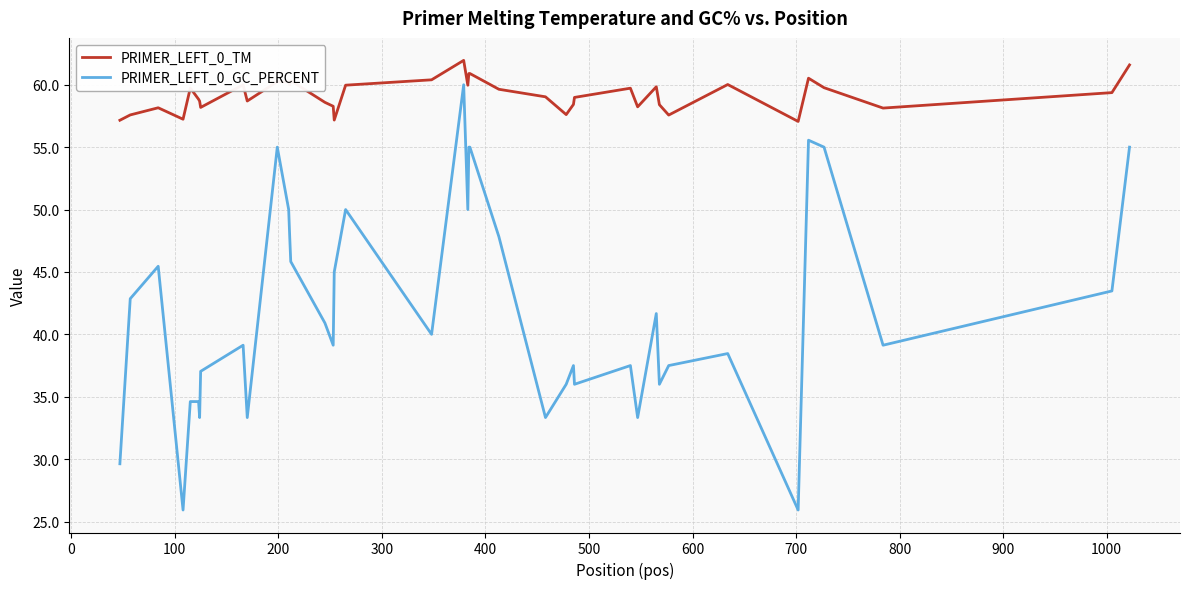

What is the sum of all PRIMER_LEFT_0_TM values?

2367.0